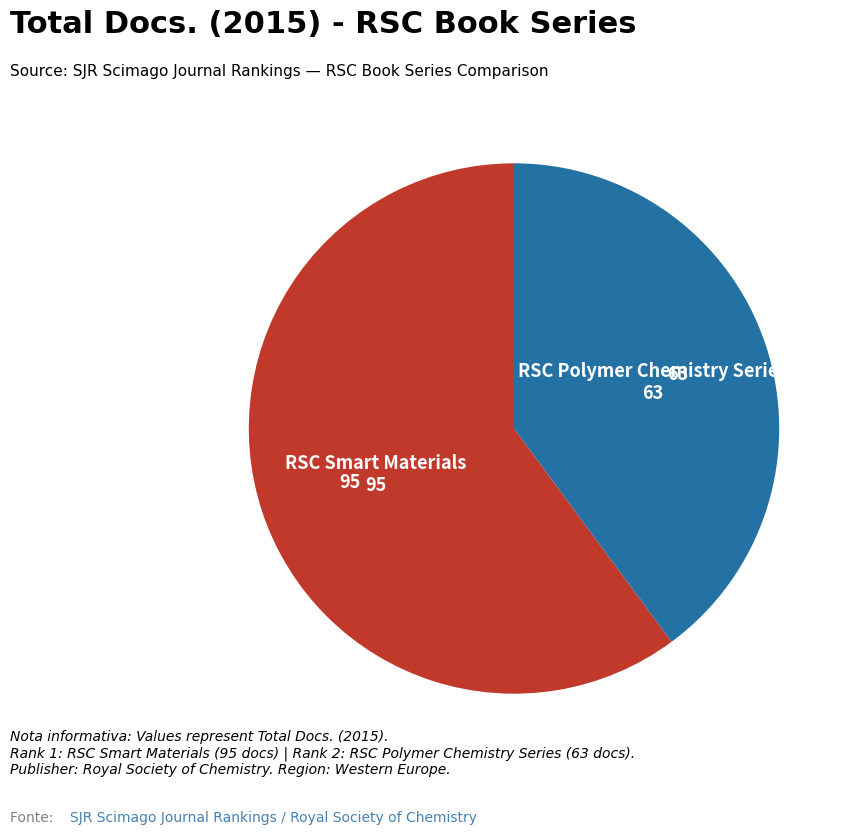

Is there any slice that represents more than half of the pie?

Yes